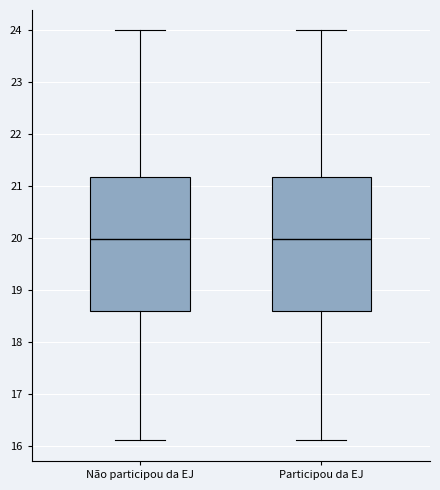

Reading left to right, transcribe this box plot: for each box, give where its median line is, the range the box spans, and where its two whiskers end, as read against the y-axis. The values are not printed on the chart, so give them approximately, as read against the axis.

Não participou da EJ: median 20.0, box 18.6 to 21.2, whiskers 16.1 to 24.0
Participou da EJ: median 20.0, box 18.6 to 21.2, whiskers 16.1 to 24.0